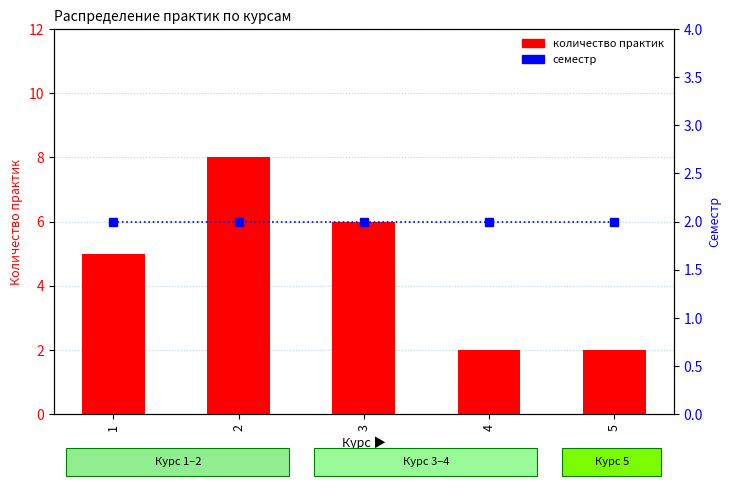

The value of семестр at 1 is 2. True or false?

True